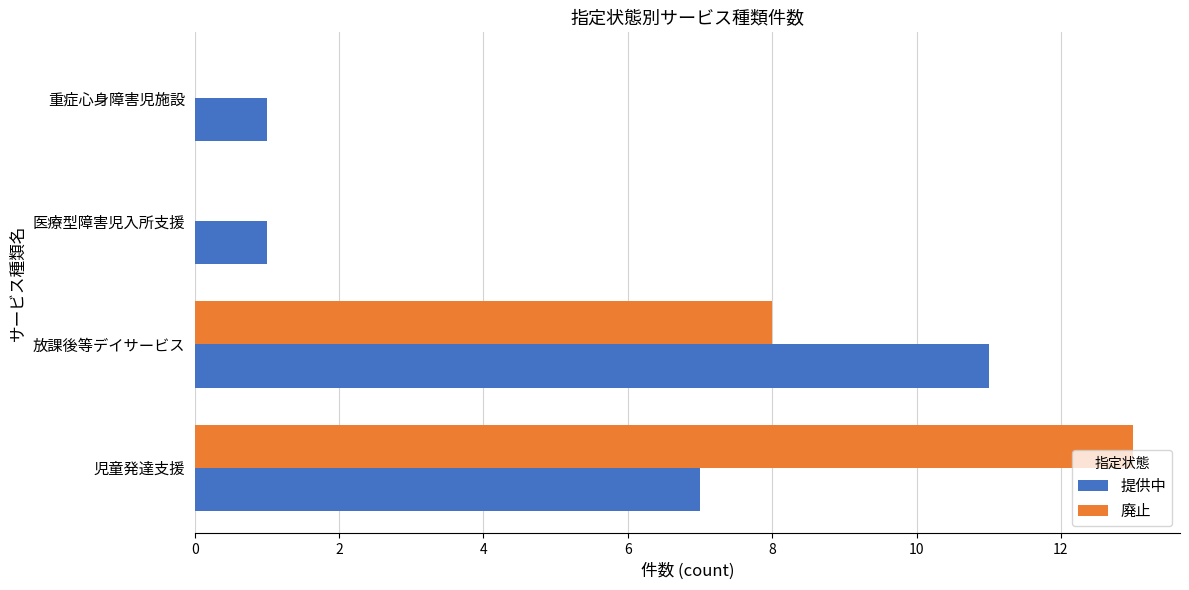

What are all the series names shown in the legend?

提供中, 廃止